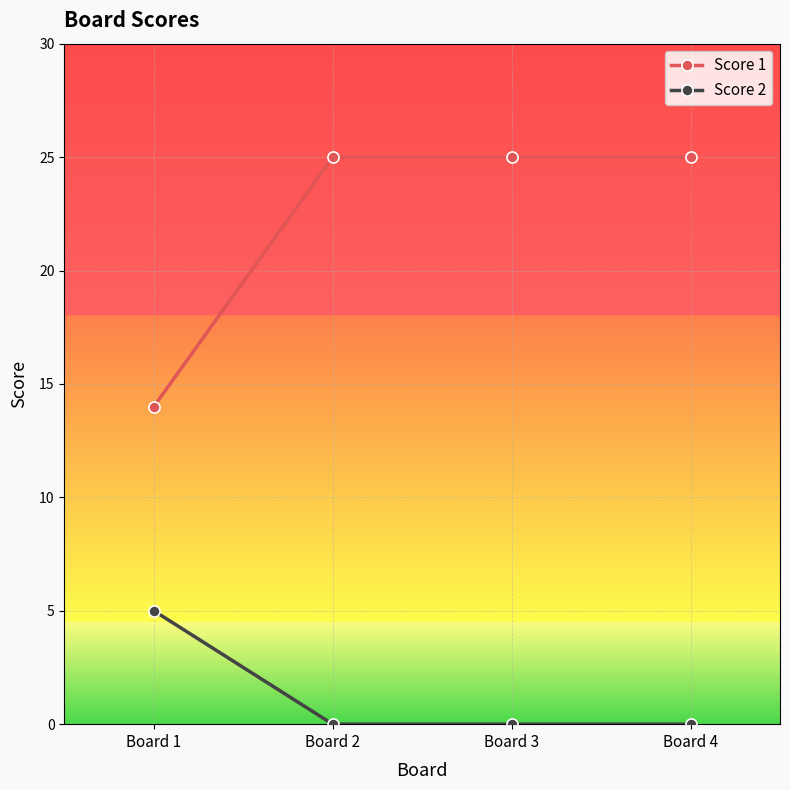

Reading right to left, what are all the values shown in this chart?

Score 1: 25	25	25	14
Score 2: 0	0	0	5